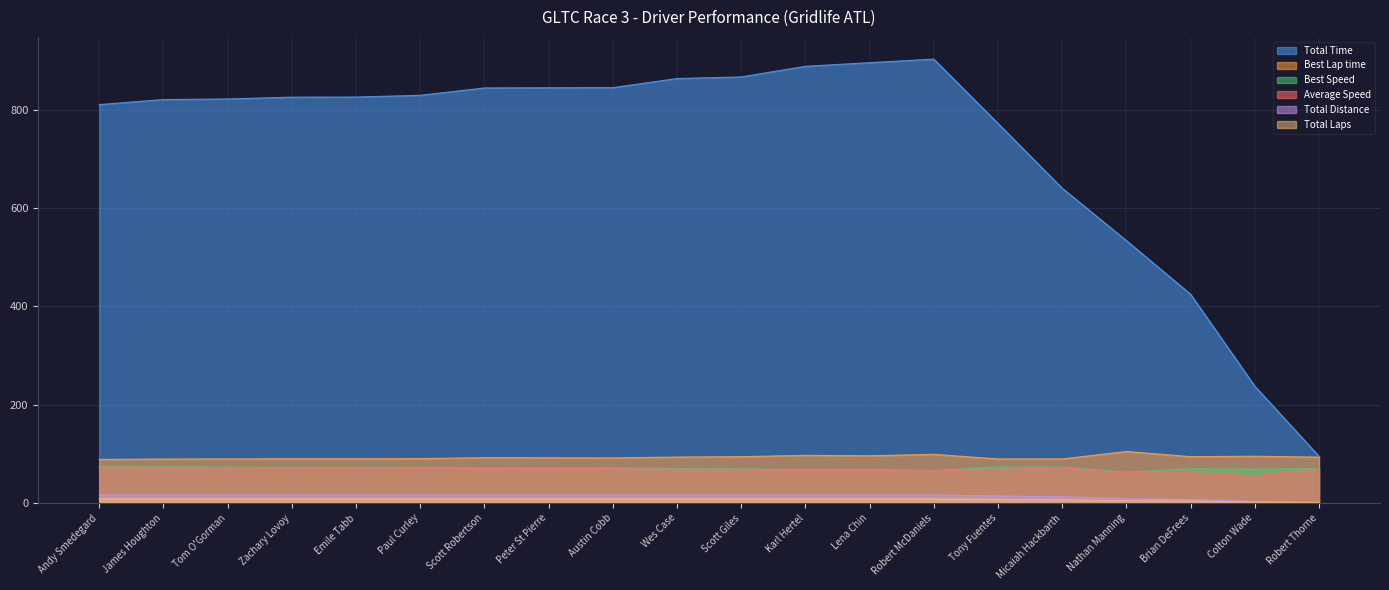

True or false: Total Laps and Best Lap time cross at least once.

False